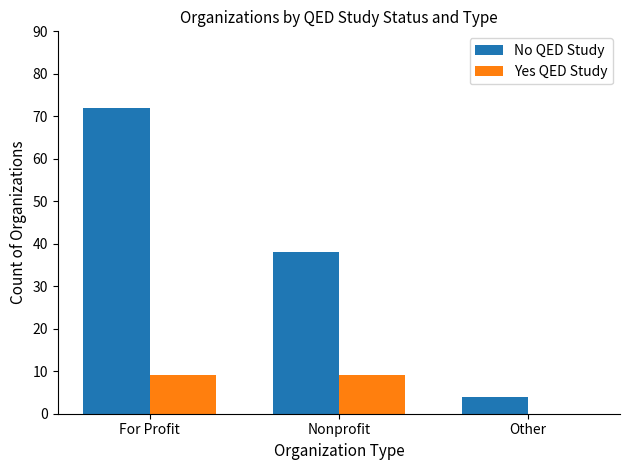

What is the greatest value displayed?

72